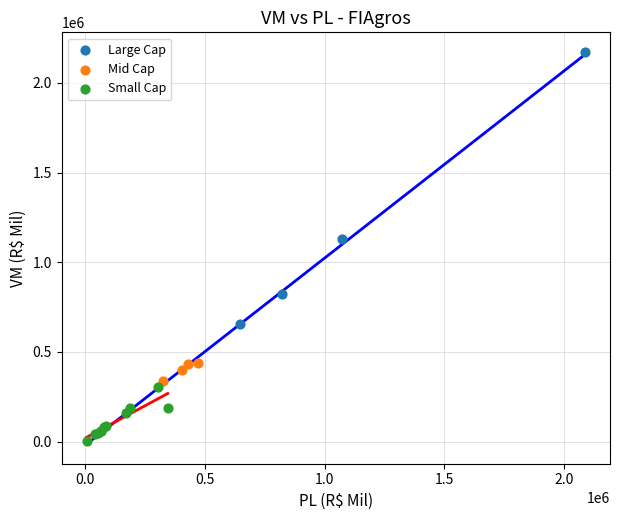

Which series contains the highest Y value?

Large Cap